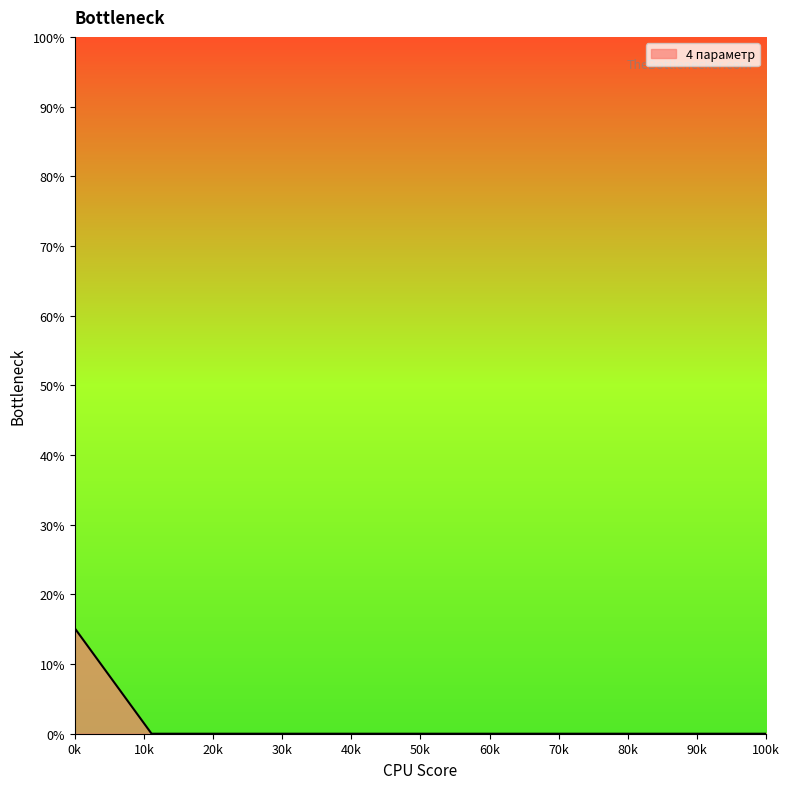

Reading right to left, what are all the values shown in this chart?

0.0	0.0	0.0	0.0	0.0	0.0	0.0	0.0	0.0	15.1